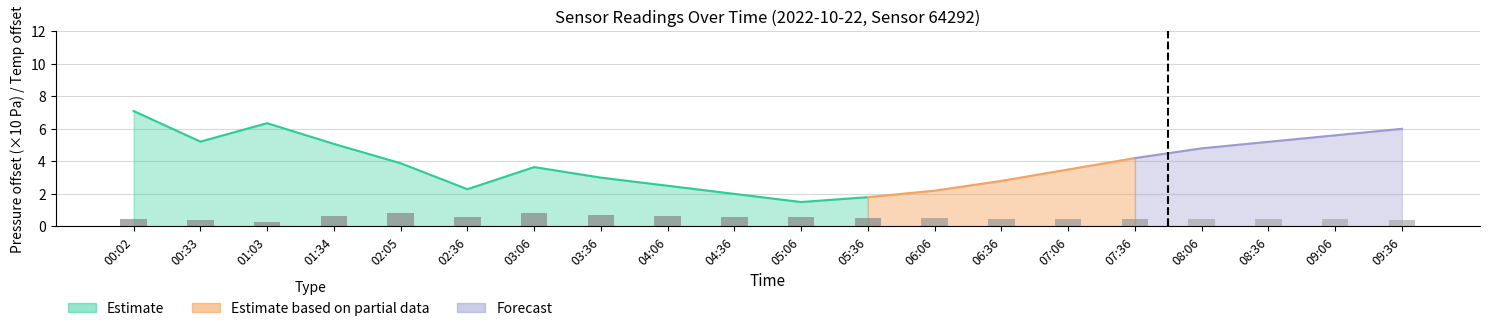

Reading right to left, extract all data points from this chart.

09:36=0.4	09:06=0.4	08:36=0.4	08:06=0.4	07:36=0.5	07:06=0.5	06:36=0.5	06:06=0.5	05:36=0.5	05:06=0.6	04:36=0.6	04:06=0.7	03:36=0.7	03:06=0.8	02:36=0.6	02:05=0.8	01:34=0.7	01:03=0.3	00:33=0.4	00:02=0.4